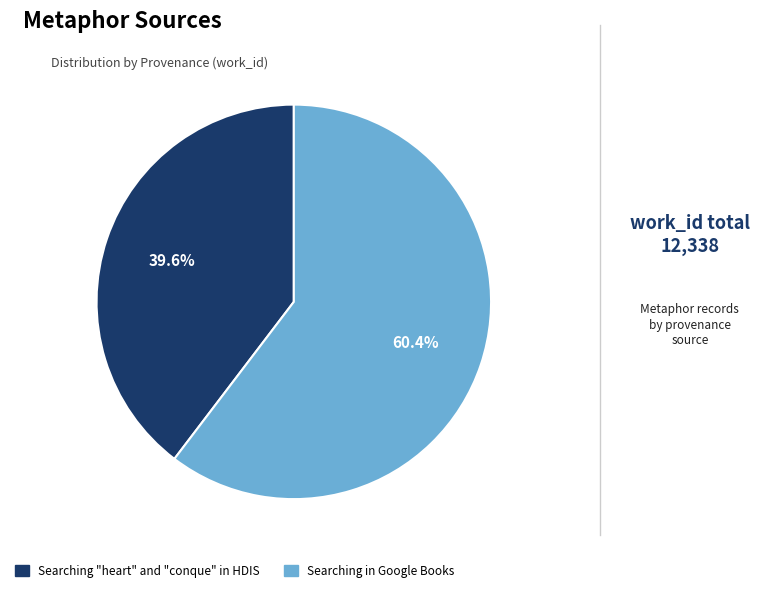

To the nearest percent, what percentage of the pie is Searching in Google Books?

60%